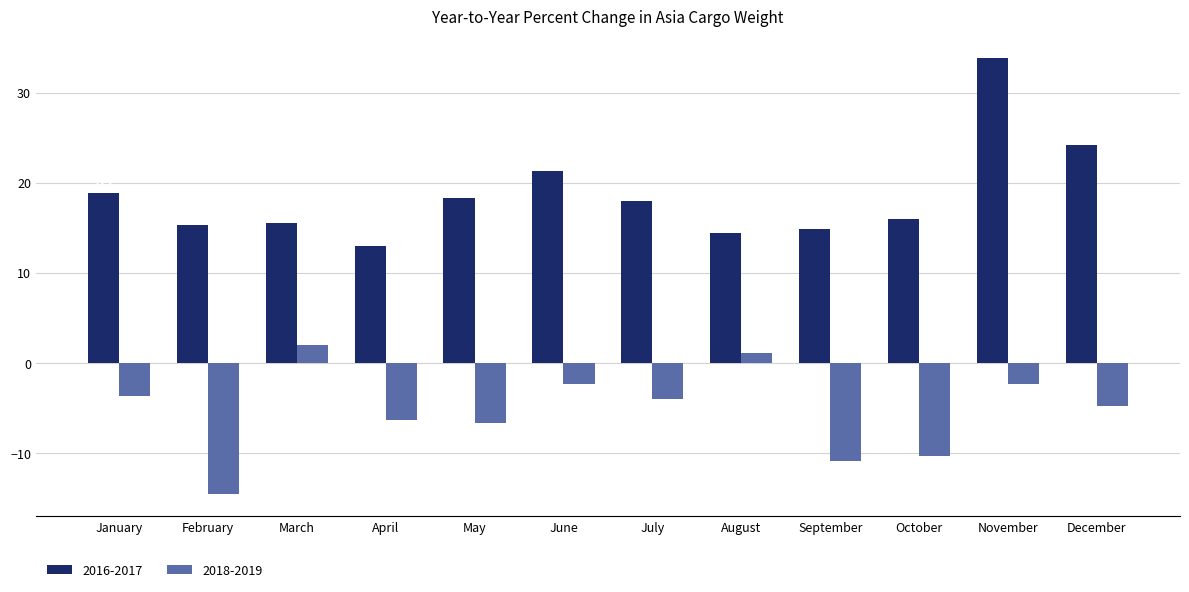

What is the value of the 2016-2017 bar at the 4th from the left?

13.0